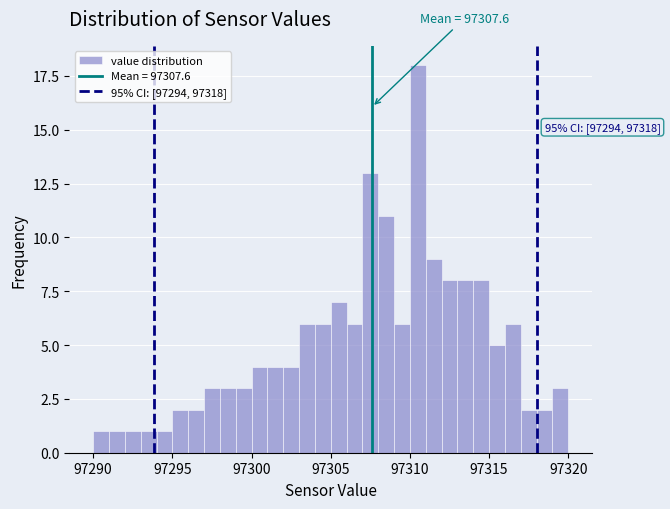

Read against the x-axis, roughly where is the centre of the tallest bar?

97310.5